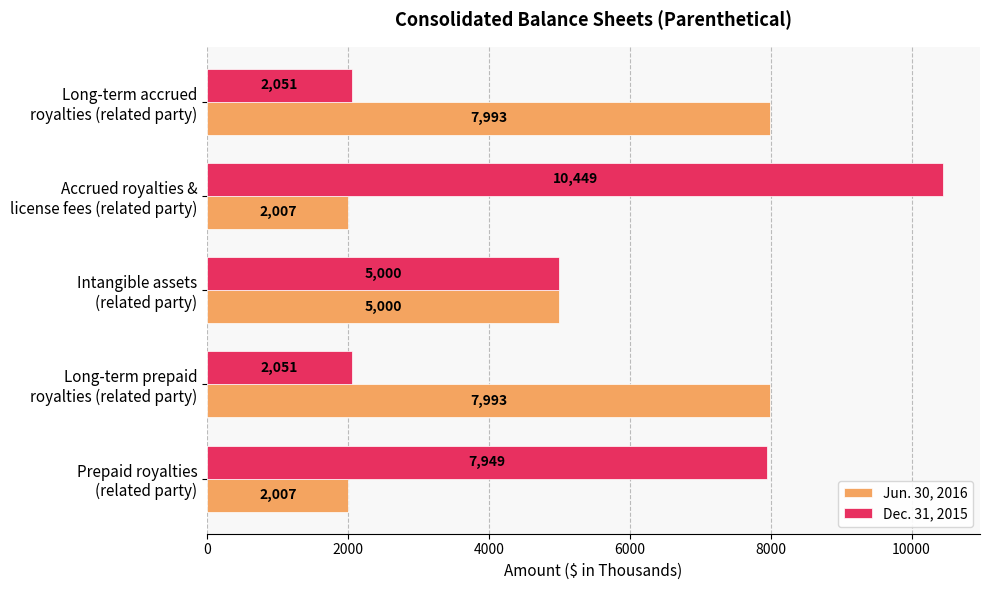

Which series has the largest total across all categories?

Dec. 31, 2015